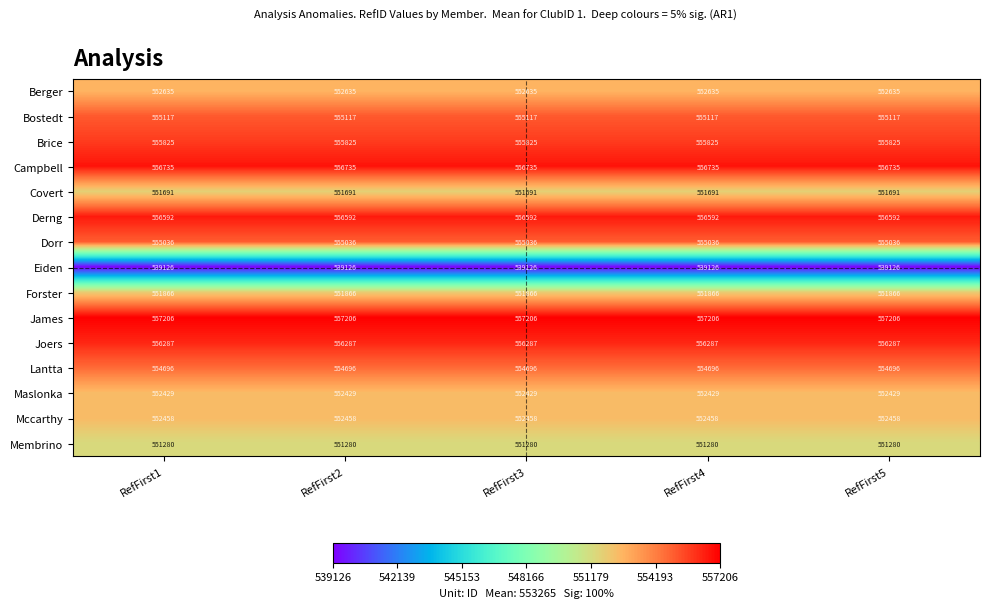

What value does the Derng series have at RefFirst2?

556592